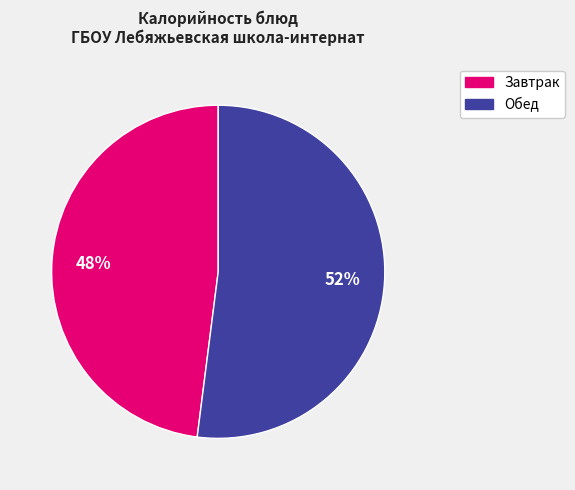

To the nearest percent, what is the average slice percentage?

50%